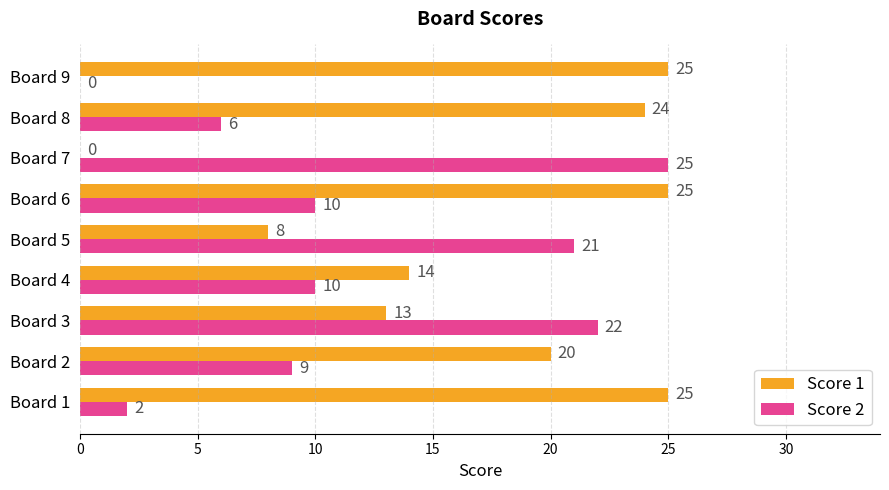

What value does the Score 2 series have at Board 6, to the nearest 10?

10